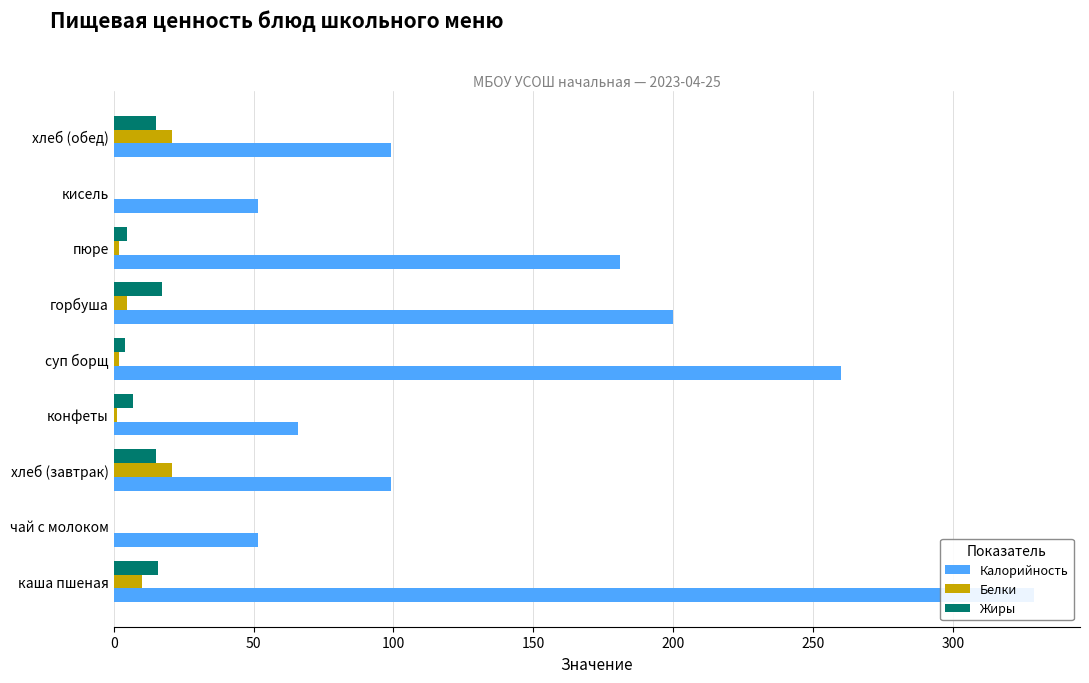

Which series has the largest total across all categories?

Калорийность